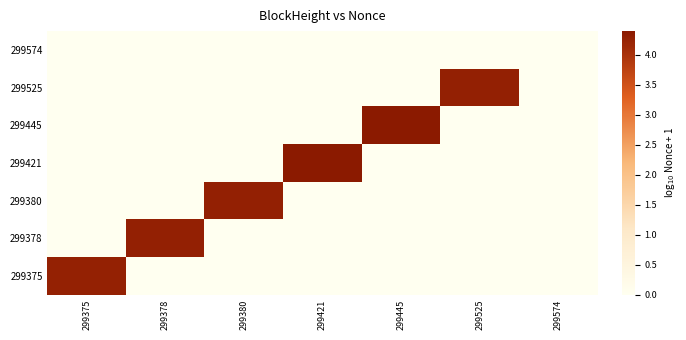

Reading right to left, what are all the values shown in this chart?

299574: 299574=0.0	299525=0.0	299445=0.0	299421=0.0	299380=0.0	299378=0.0	299375=0.0
299525: 299574=0.0	299525=4.3	299445=0.0	299421=0.0	299380=0.0	299378=0.0	299375=0.0
299445: 299574=0.0	299525=0.0	299445=4.4	299421=0.0	299380=0.0	299378=0.0	299375=0.0
299421: 299574=0.0	299525=0.0	299445=0.0	299421=4.4	299380=0.0	299378=0.0	299375=0.0
299380: 299574=0.0	299525=0.0	299445=0.0	299421=0.0	299380=4.3	299378=0.0	299375=0.0
299378: 299574=0.0	299525=0.0	299445=0.0	299421=0.0	299380=0.0	299378=4.3	299375=0.0
299375: 299574=0.0	299525=0.0	299445=0.0	299421=0.0	299380=0.0	299378=0.0	299375=4.3